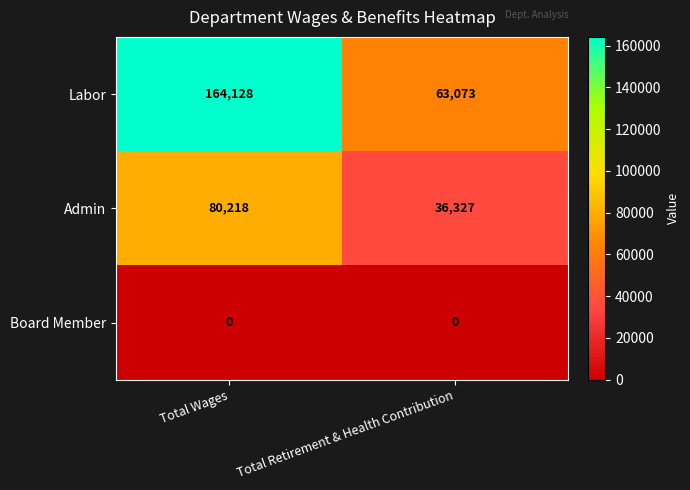

How many distinct data groups are displayed?

3